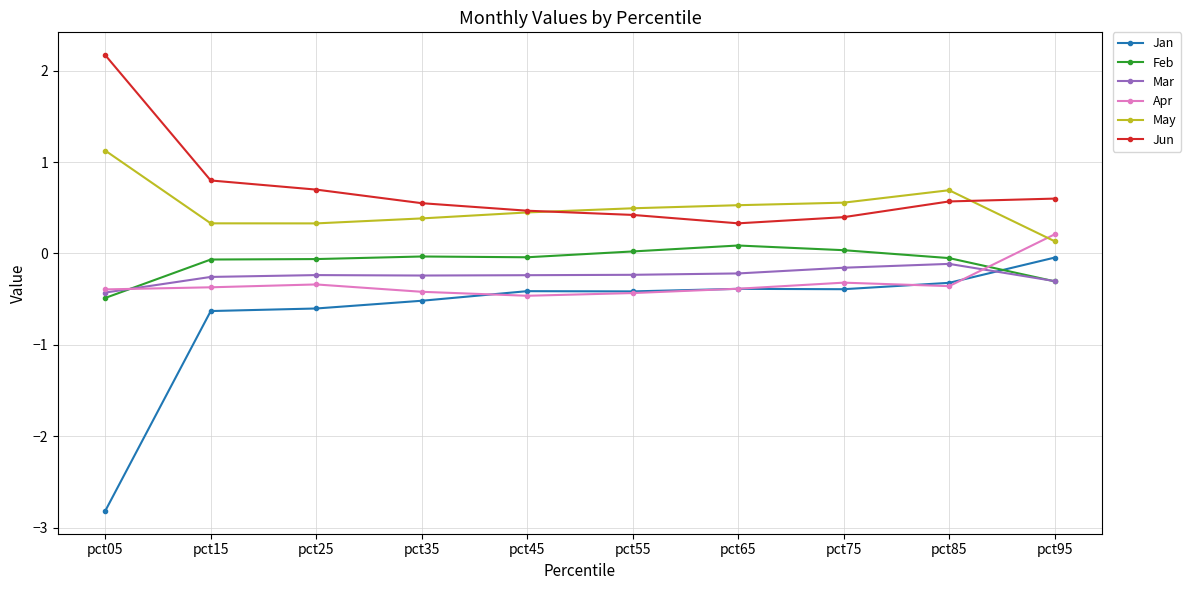

True or false: Feb has more than 0 interior local peaks.

True